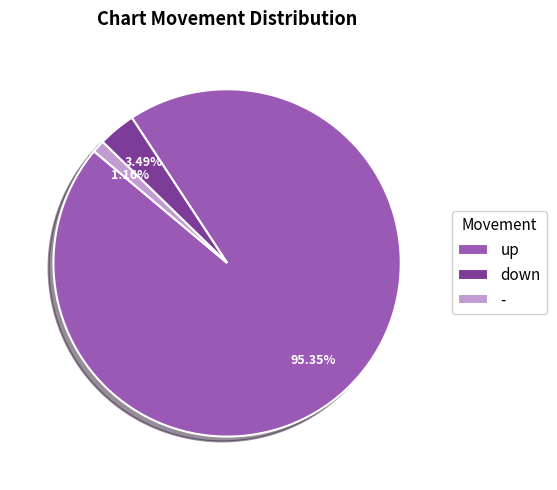

To the nearest percent, what portion does down represent?

3%